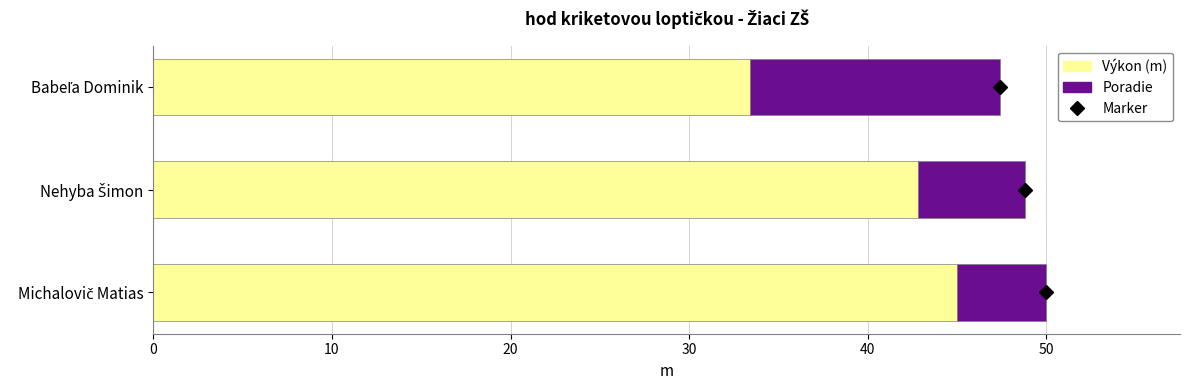

What is the difference between the maximum and minimum values in the Výkon (m) series?

11.6